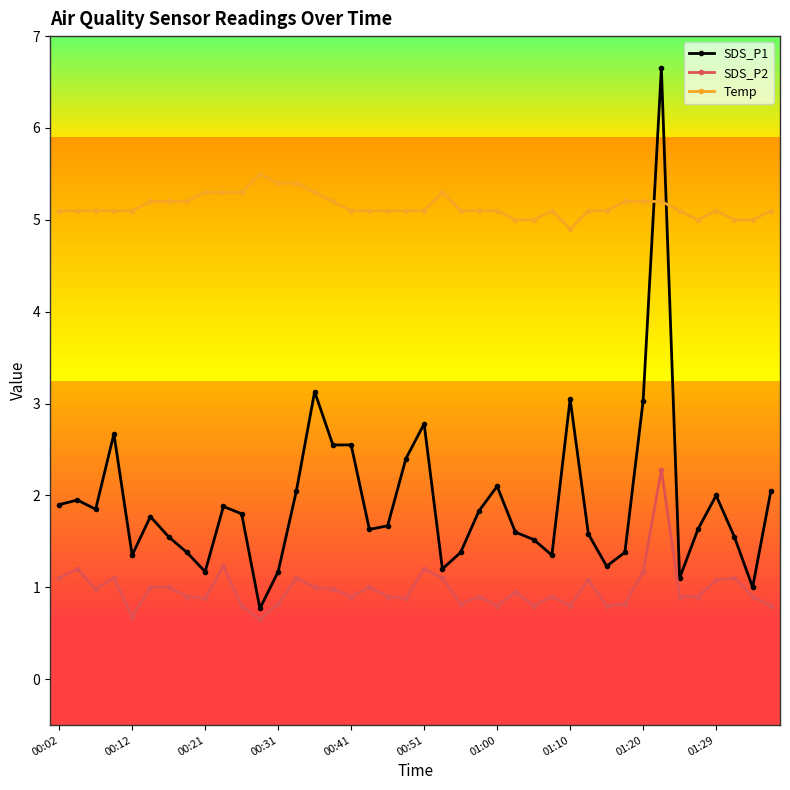

What is the greatest value displayed?

6.7